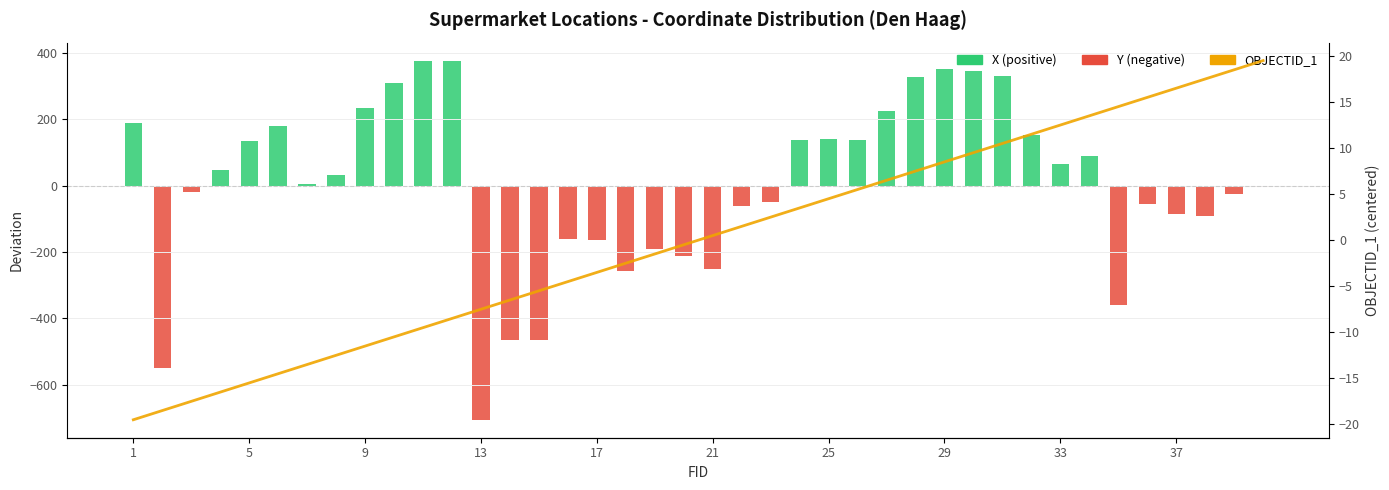

What are all the series names shown in the legend?

X (positive), Y (negative), OBJECTID_1